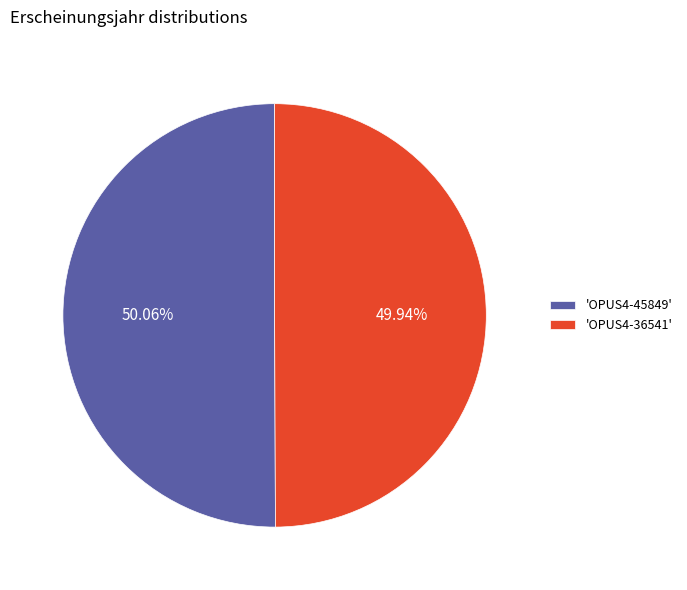

How many slices are in this pie chart?

2